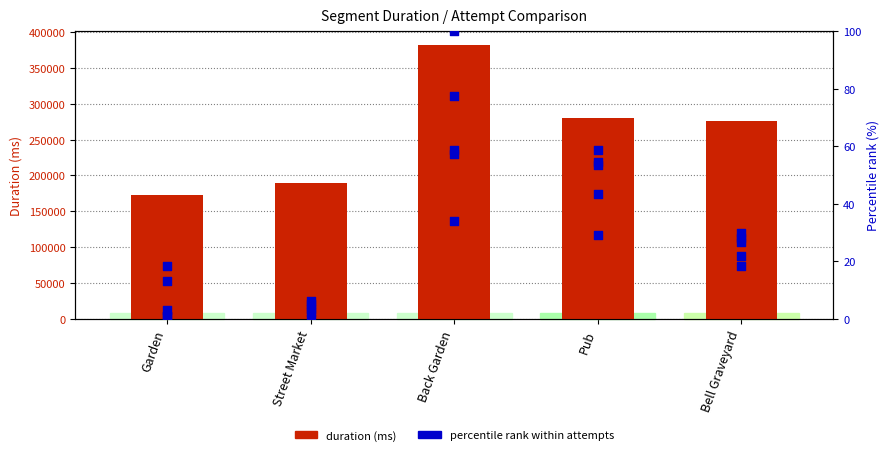

Which series has the largest Y range (max minus min)?

duration (ms)